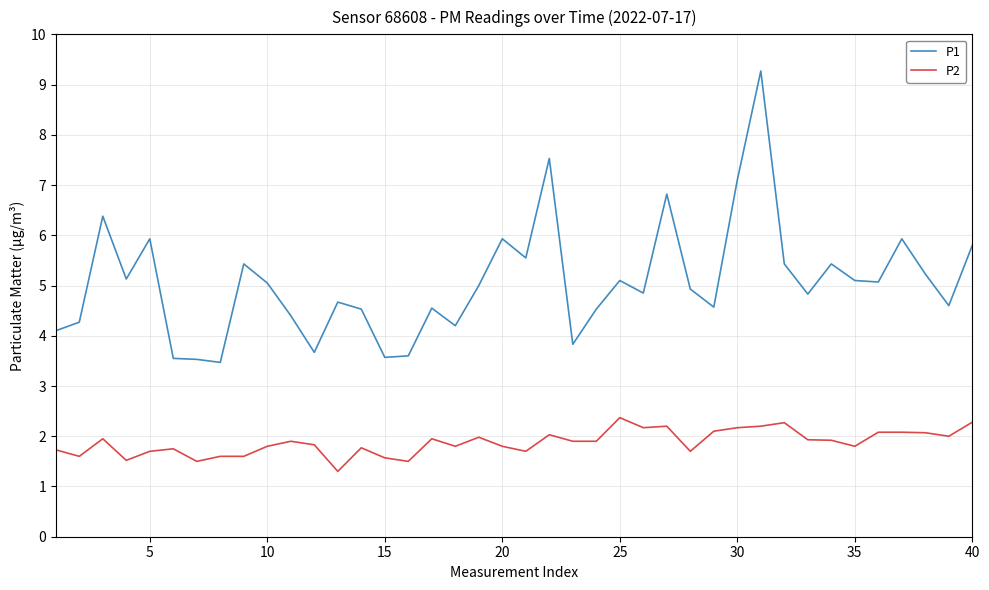

What is the maximum value shown in the chart?

9.3